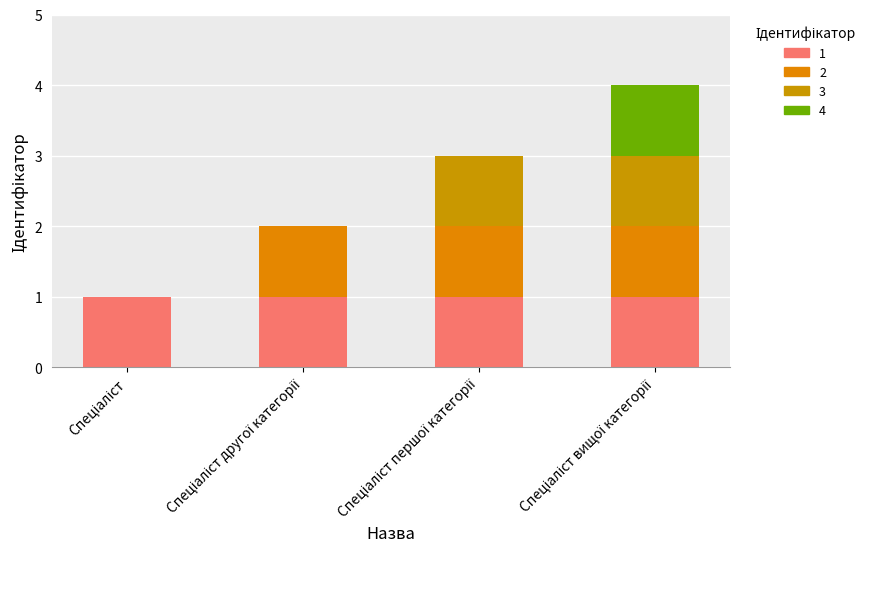

Reading right to left, extract all data points from this chart.

Спеціаліст вищої категорії=4	Спеціаліст першої категорії=3	Спеціаліст другої категорії=2	Спеціаліст=1